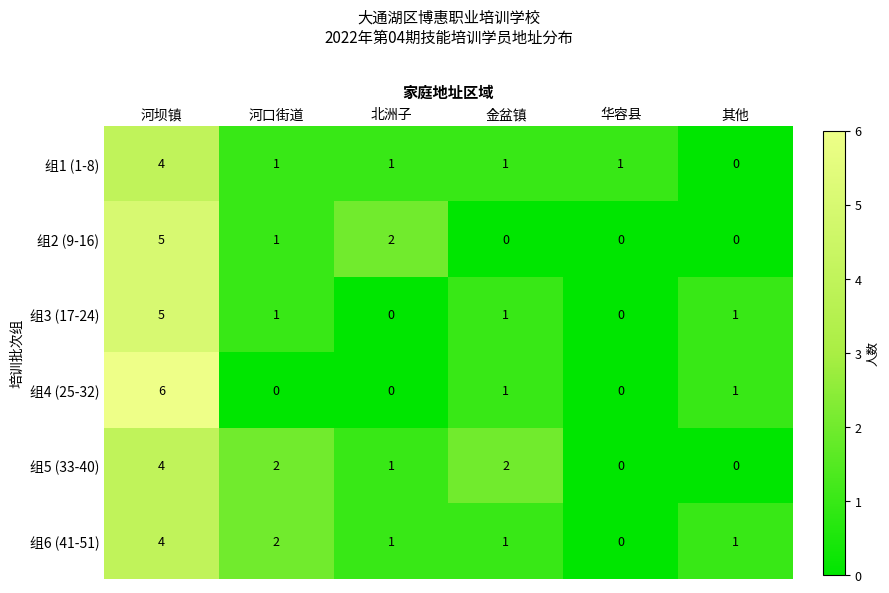

How many 组4 (25-32) values are between 0 and 1?

5